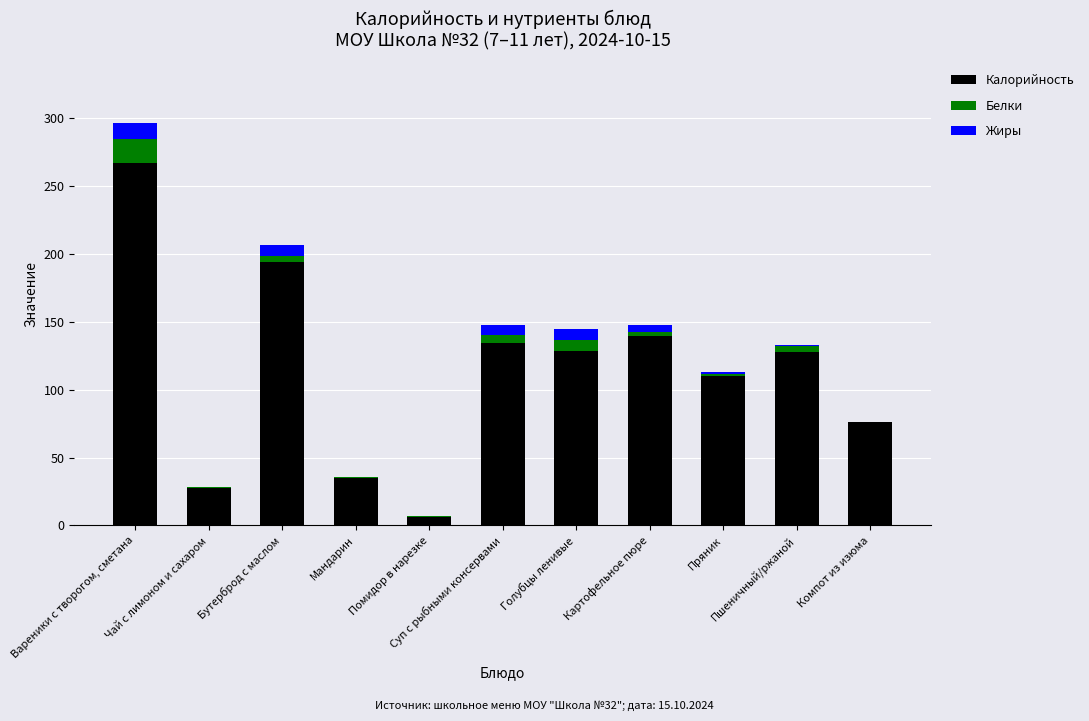

Which series has the largest total across all categories?

Калорийность